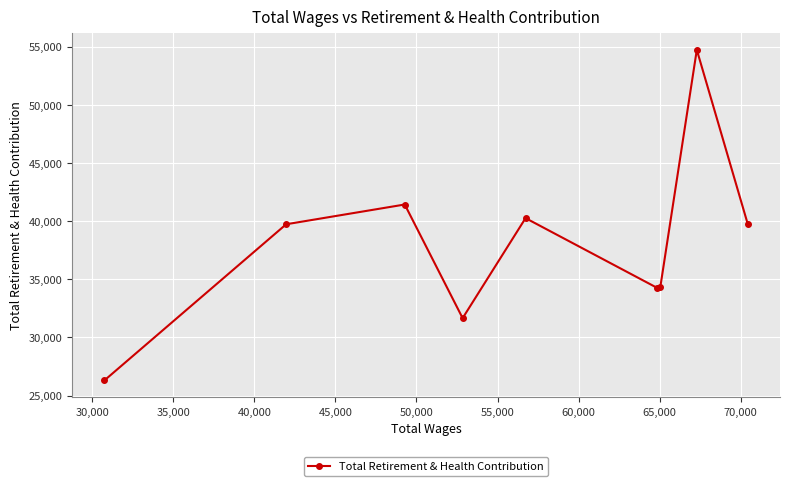

What is the value of the 9th point from the left?

39722